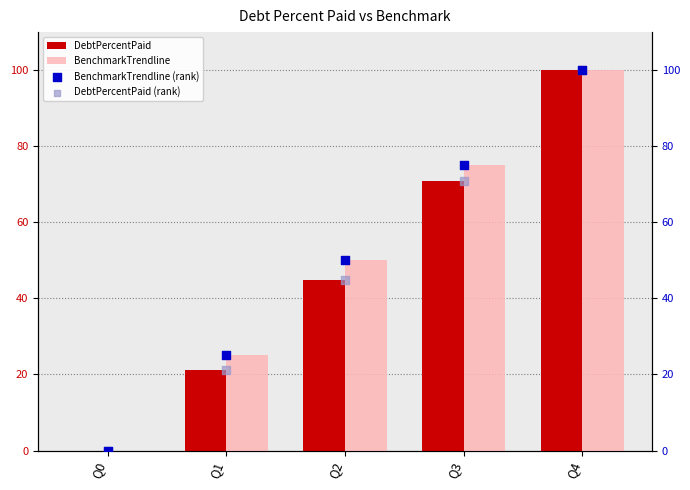

Which series has the widest spread of Y values?

DebtPercentPaid